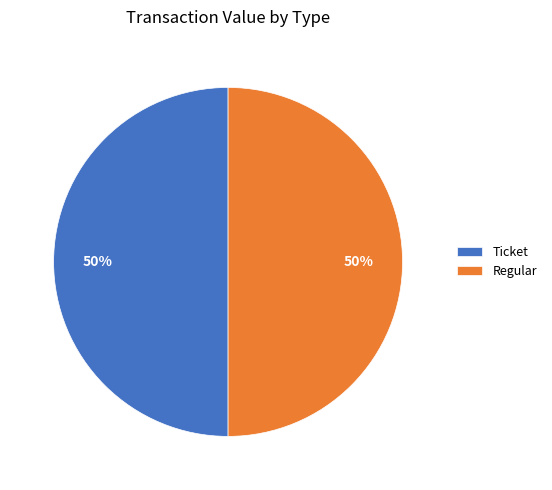

To the nearest percent, what is the difference between the largest and smallest slice percentages?

0%